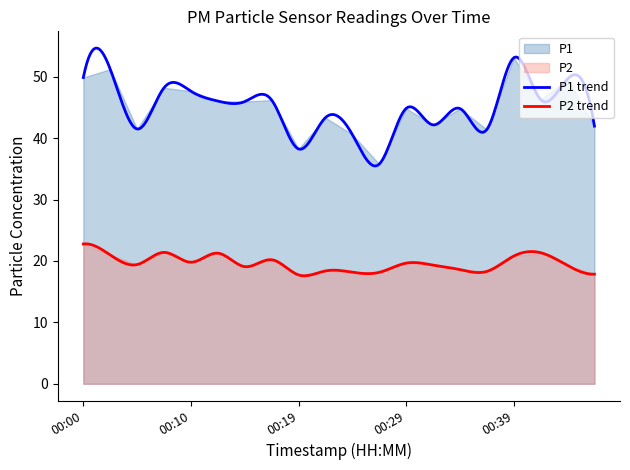

At which label does P1 first exceed 45?

00:00